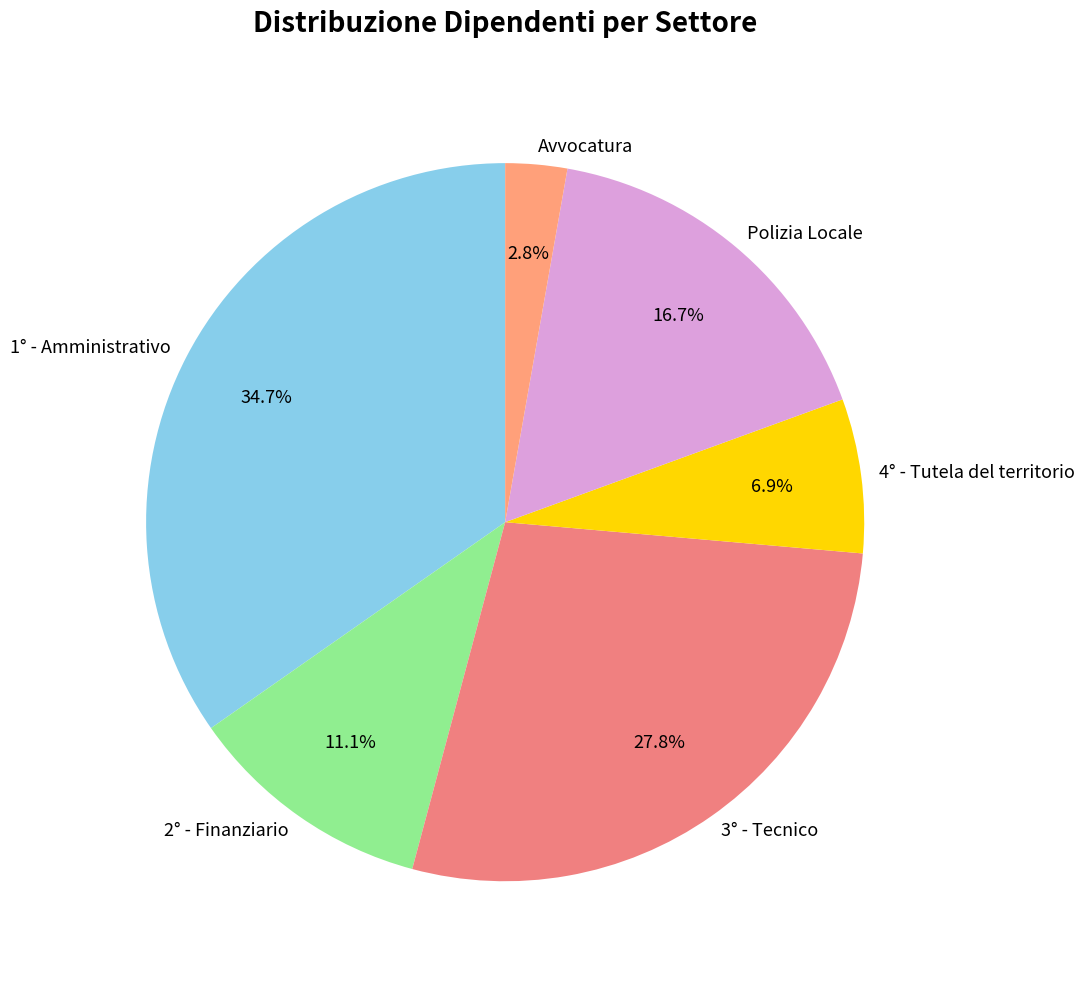

Count the number of slices in the pie.

6